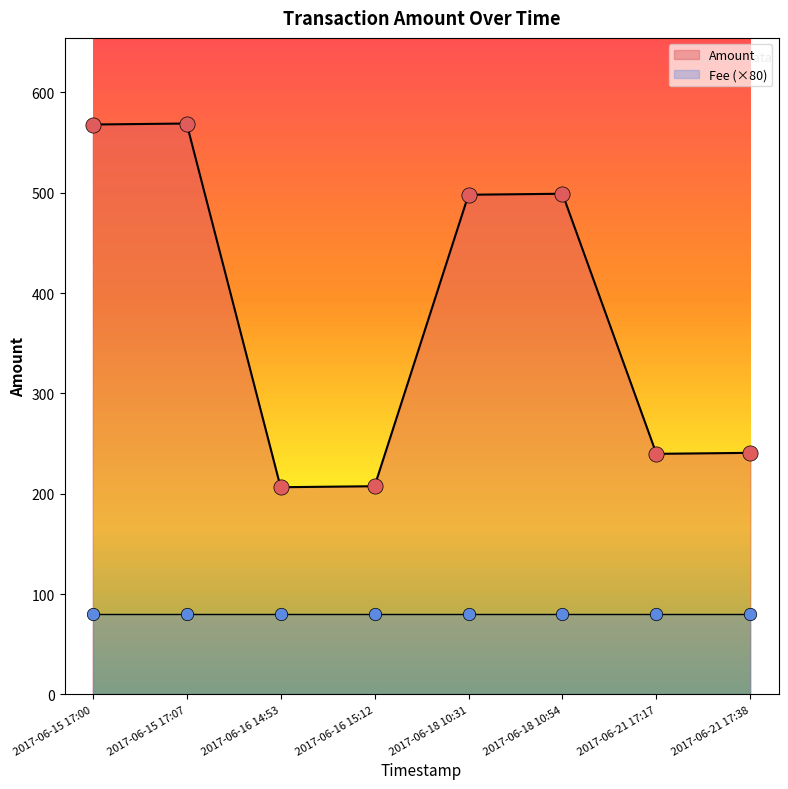

What is the change in value from 2017-06-18 10:54 to 2017-06-21 17:17?

-259.2